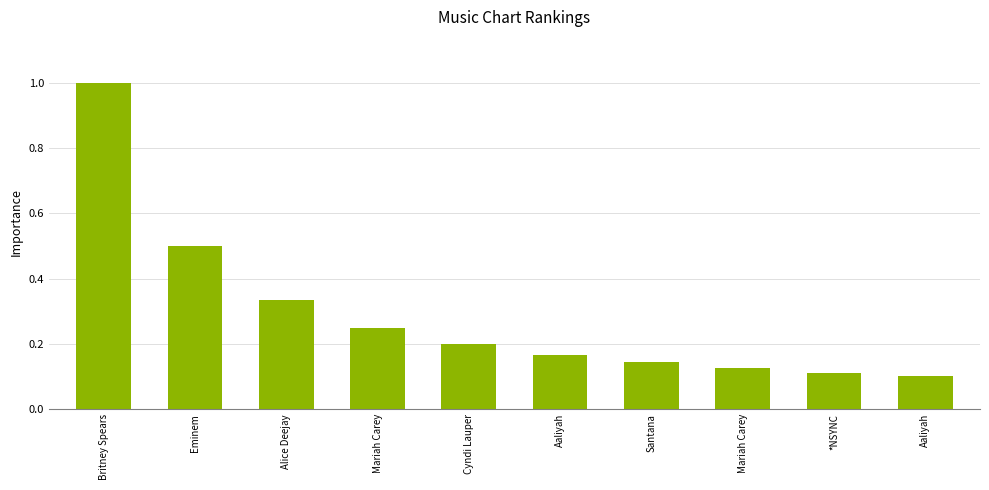

Between Aaliyah and Cyndi Lauper, which is larger?

Cyndi Lauper